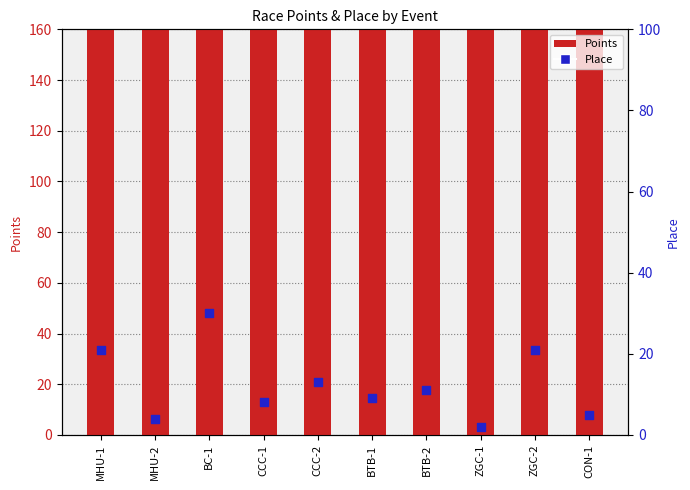

Which series reaches the maximum Y coordinate?

Points